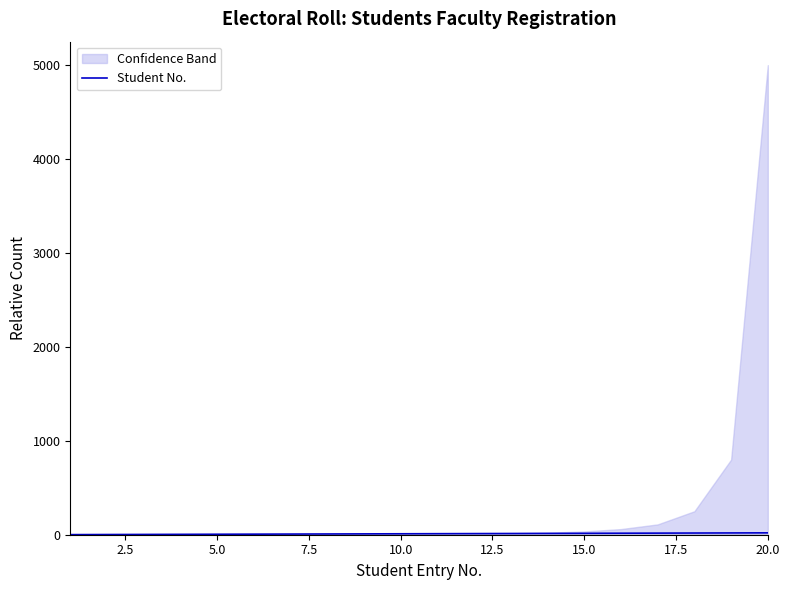

The chart shows a value of 26 at 15. True or false?

False